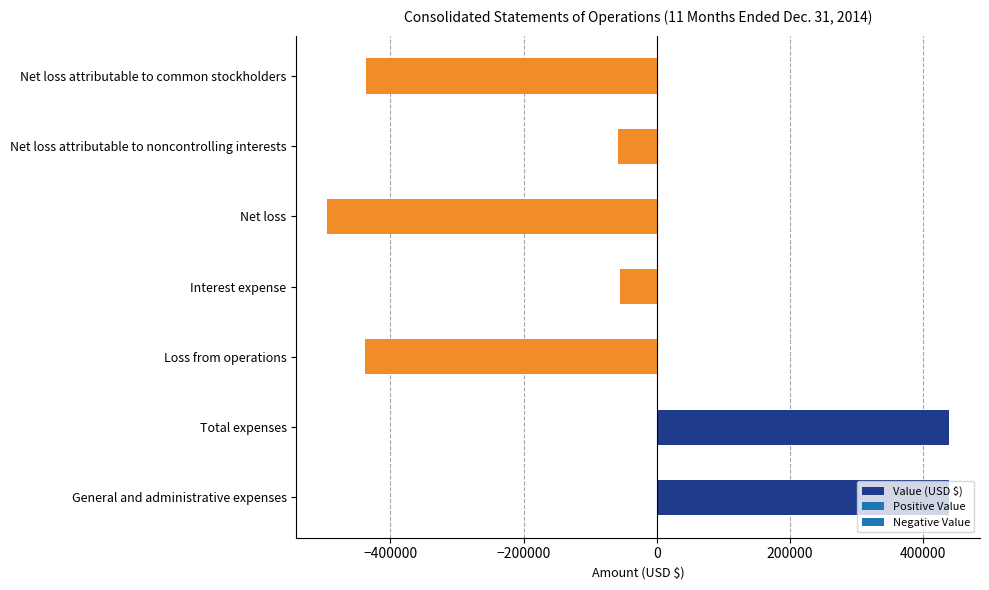

How many bars are there in total?

7